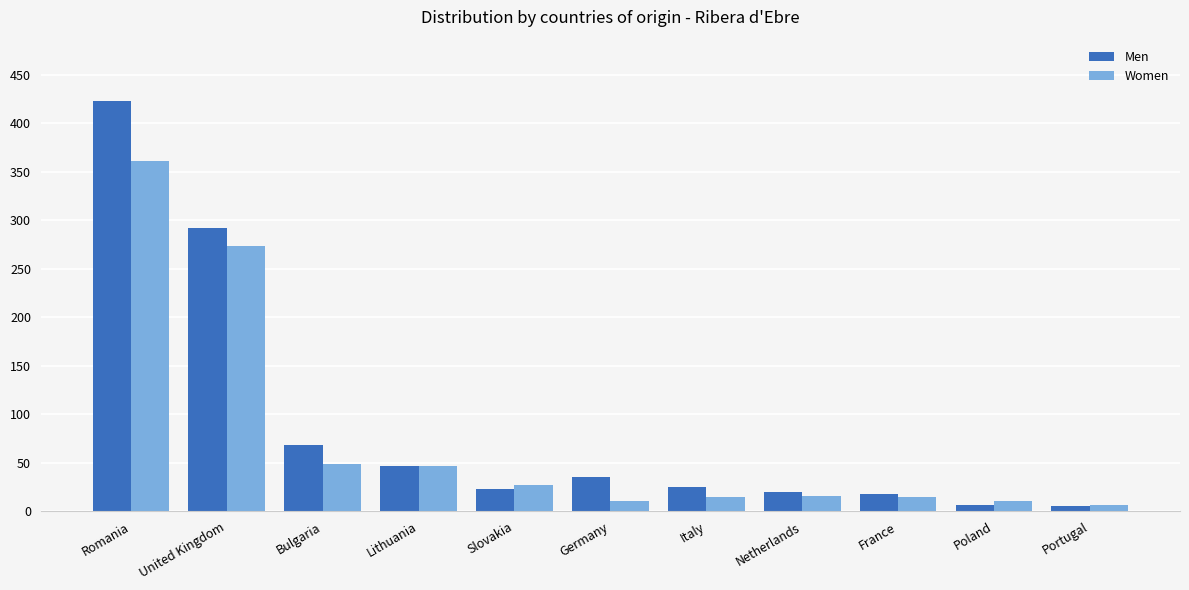

Where is Men nearest to the value 214?

United Kingdom